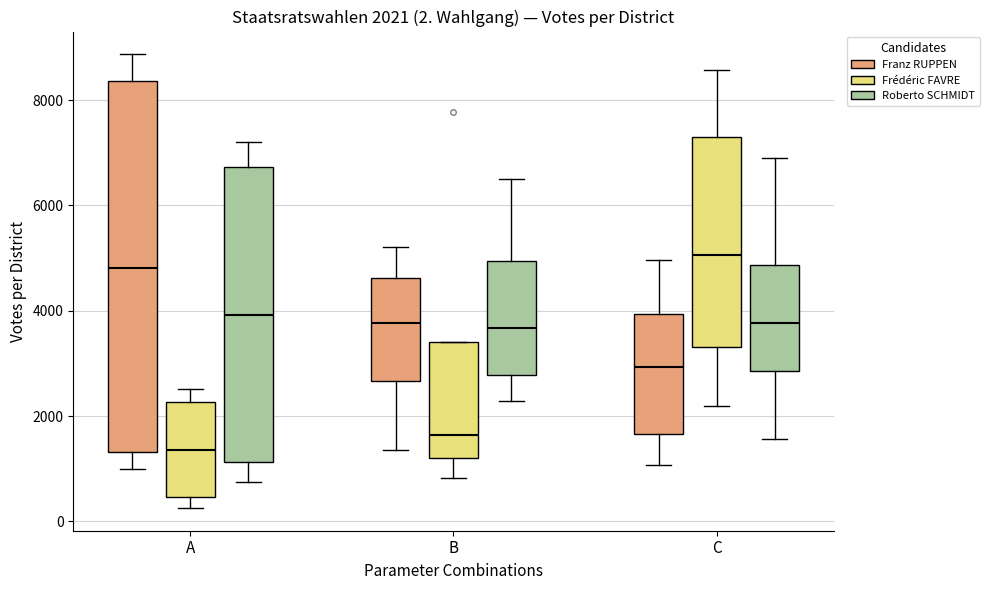

Which box's median line is the lowest?

A (Frédéric FAVRE)